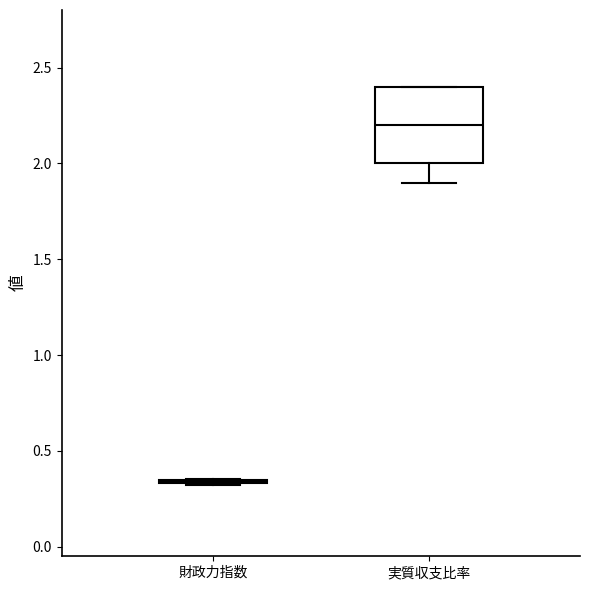

Reading left to right, transcribe this box plot: for each box, give where its median line is, the range the box spans, and where its two whiskers end, as read against the y-axis. The values are not printed on the chart, so give them approximately, as read against the axis.

財政力指数: box collapsed to a line at 0.35, whiskers 0.30 to 0.35
実質収支比率: median 2.20, box 2.00 to 2.40, whiskers 1.90 to 2.40